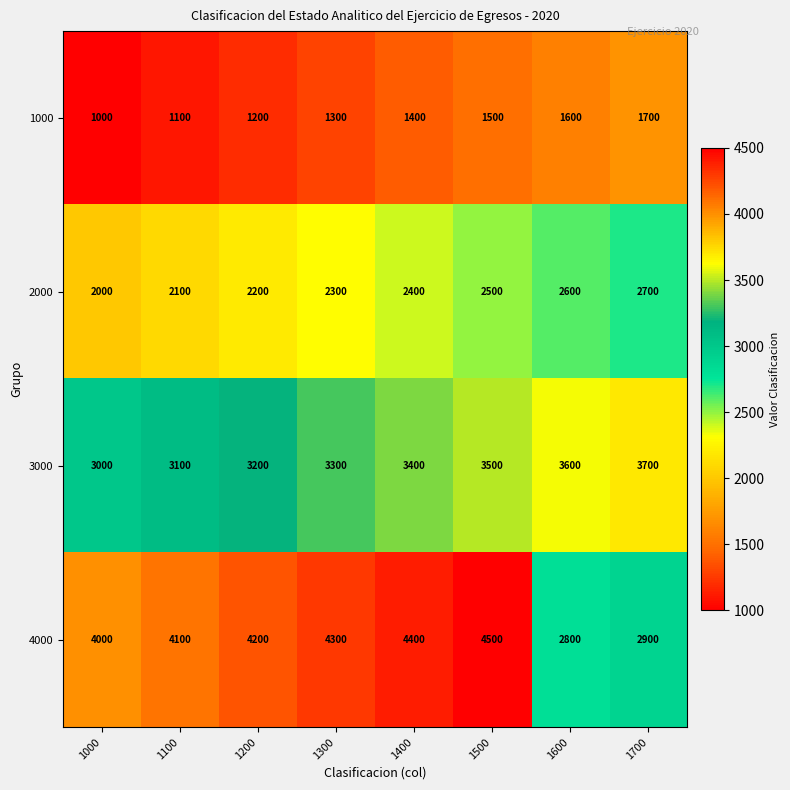

Read the 2000 value at 1500.

2500